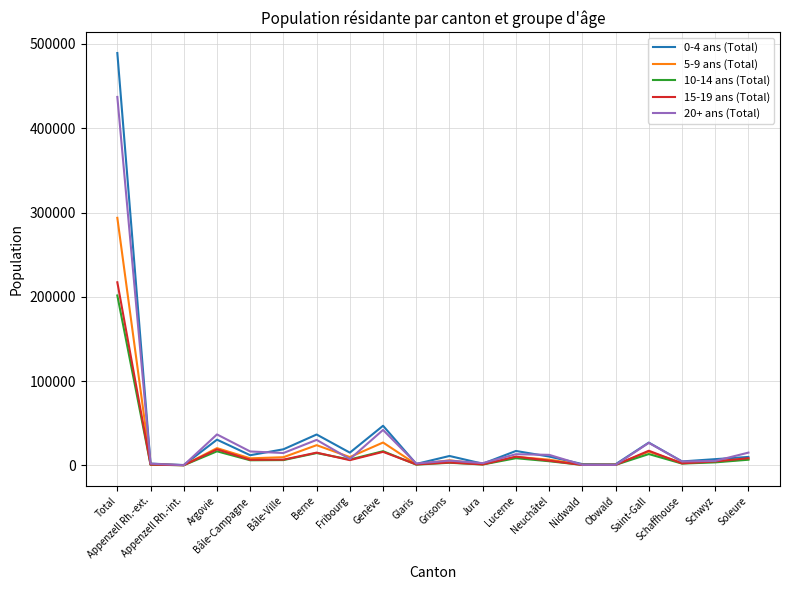

In 5-9 ans (Total), how many points are lower than both neighbors (excluding endpoints)?

7